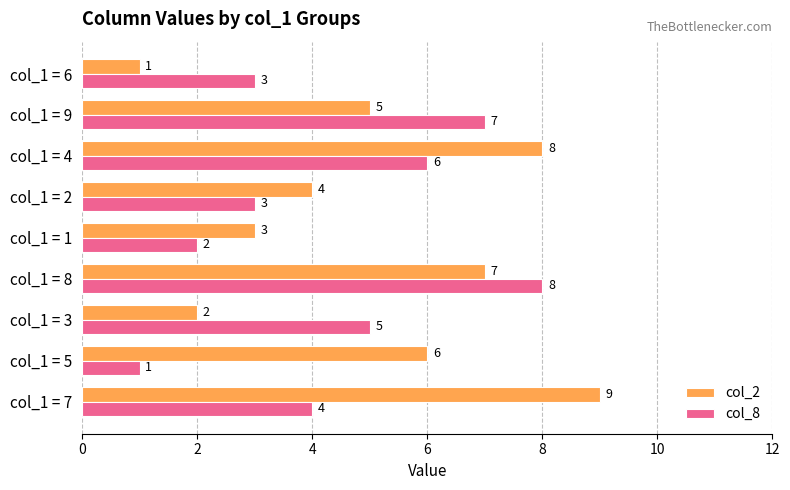

The value of col_8 at col_1 = 7 is 4. True or false?

True